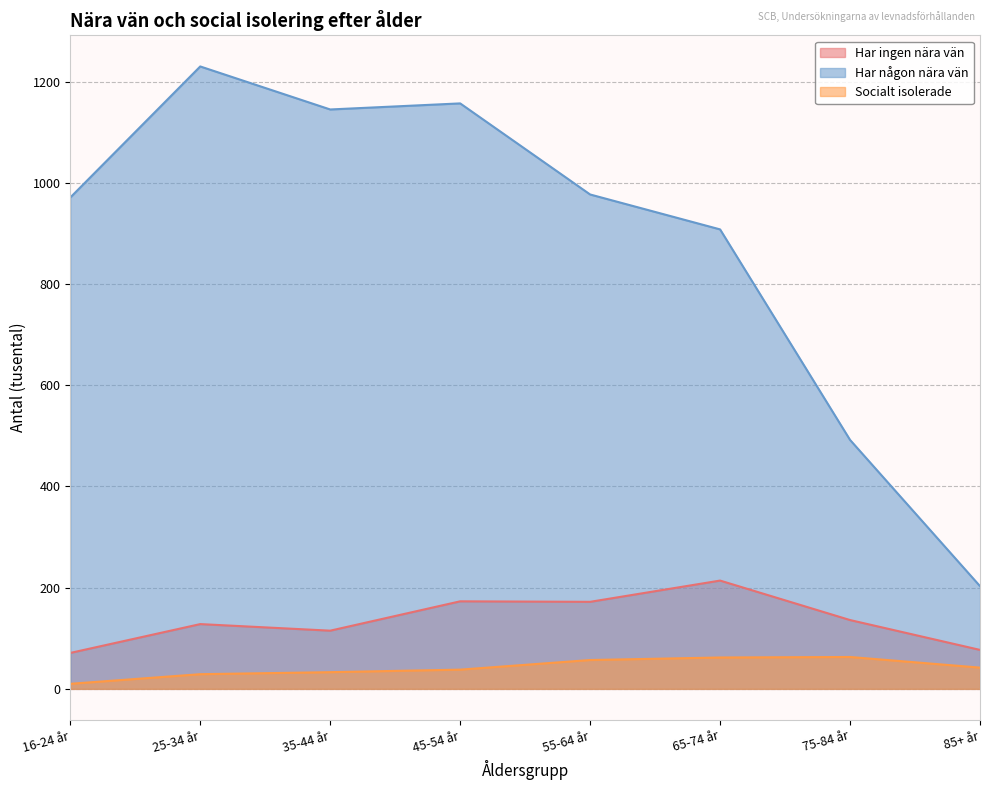

Read the Har någon nära vän value at 25-34 år, to the nearest 50.

1250